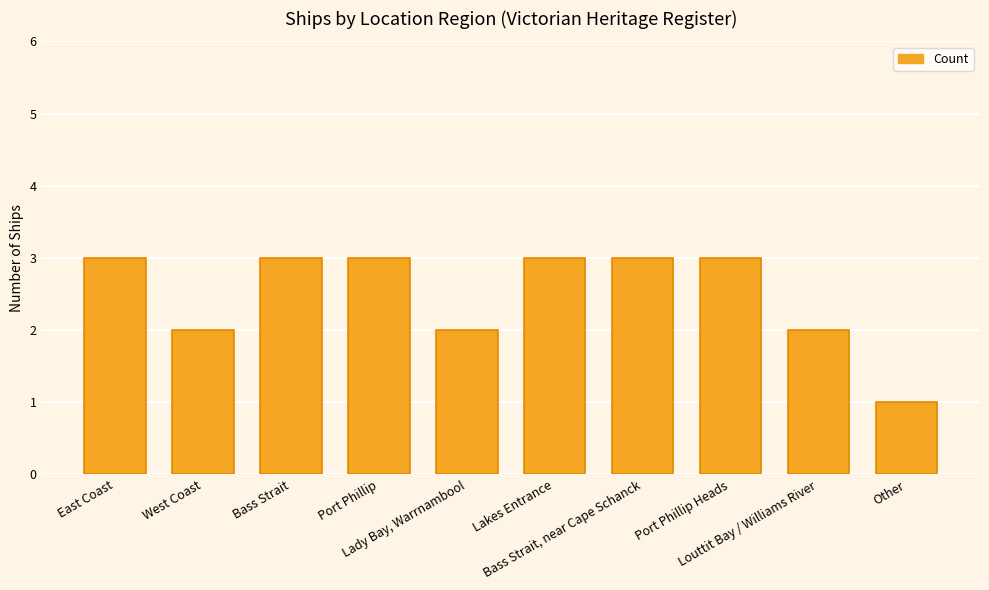

Reading left to right, what are all the values shown in this chart?

3	2	3	3	2	3	3	3	2	1